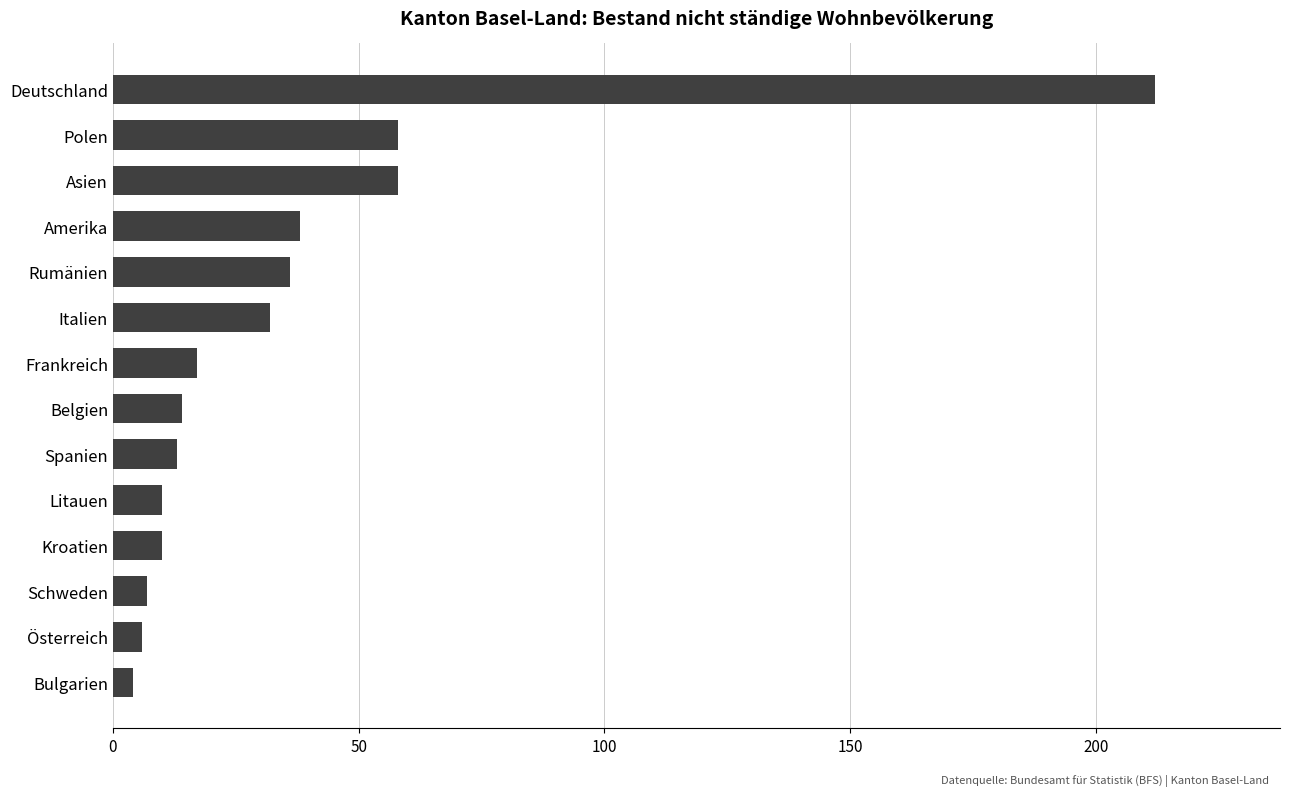

What is the sum of all values?

515